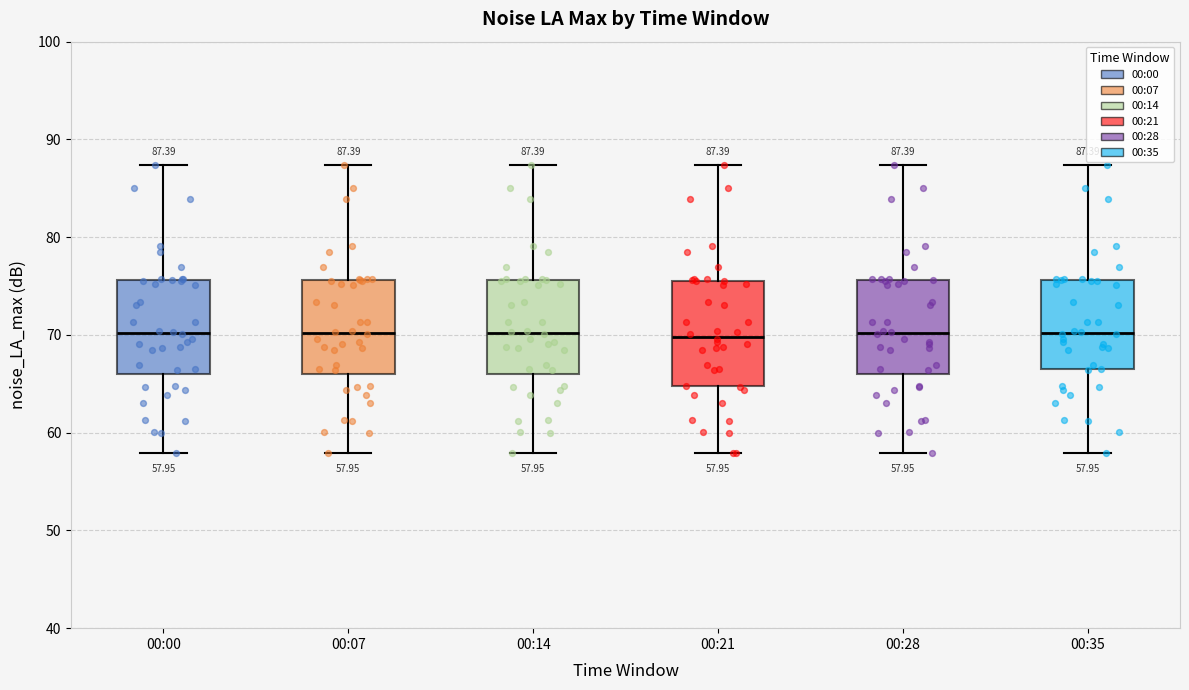

Comparing the boxes themselves (not the whiskers), which one is the tallest?

00:21